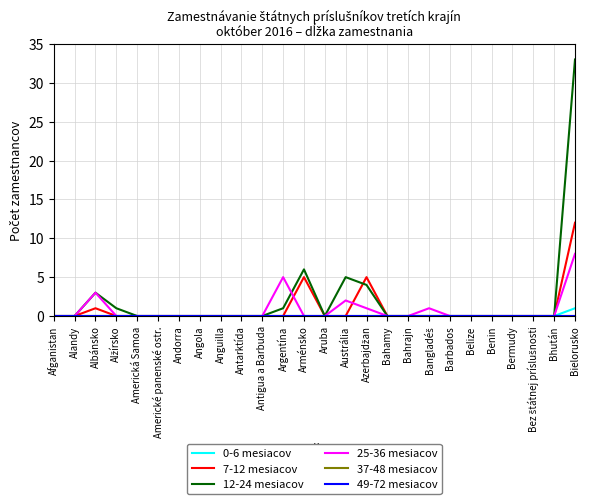

Is this an area chart (filled region under the line)?

No